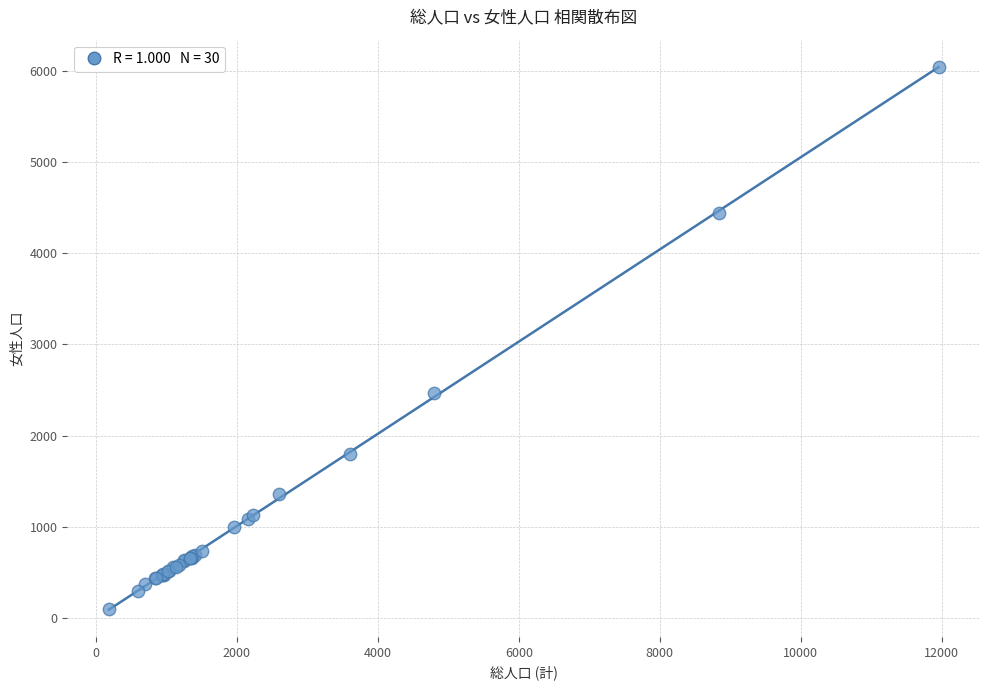

What Y value in the scatter plot is closest to 3069?

2472